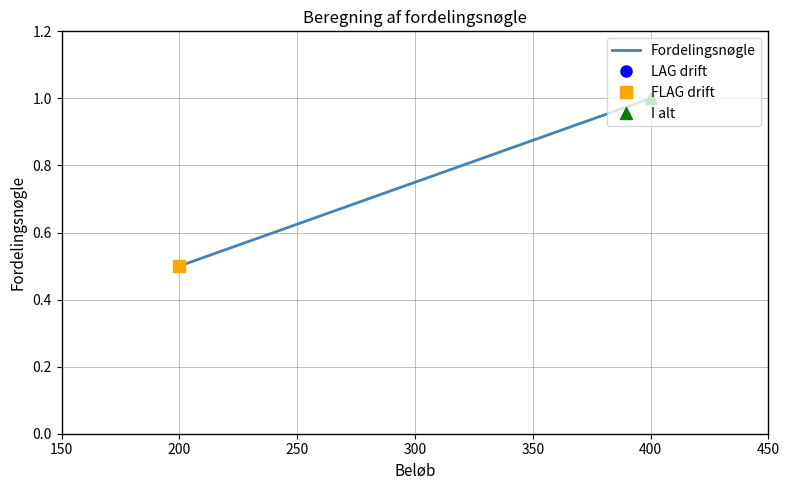

Which has a higher value, 400 or 200?

400